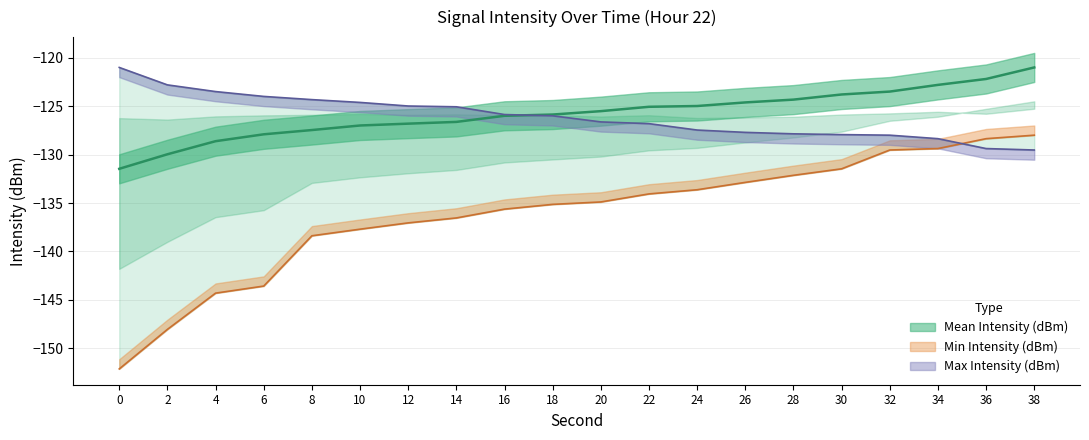

What is the value of the Max Intensity (dBm) point at the 12th from the left?

-126.8